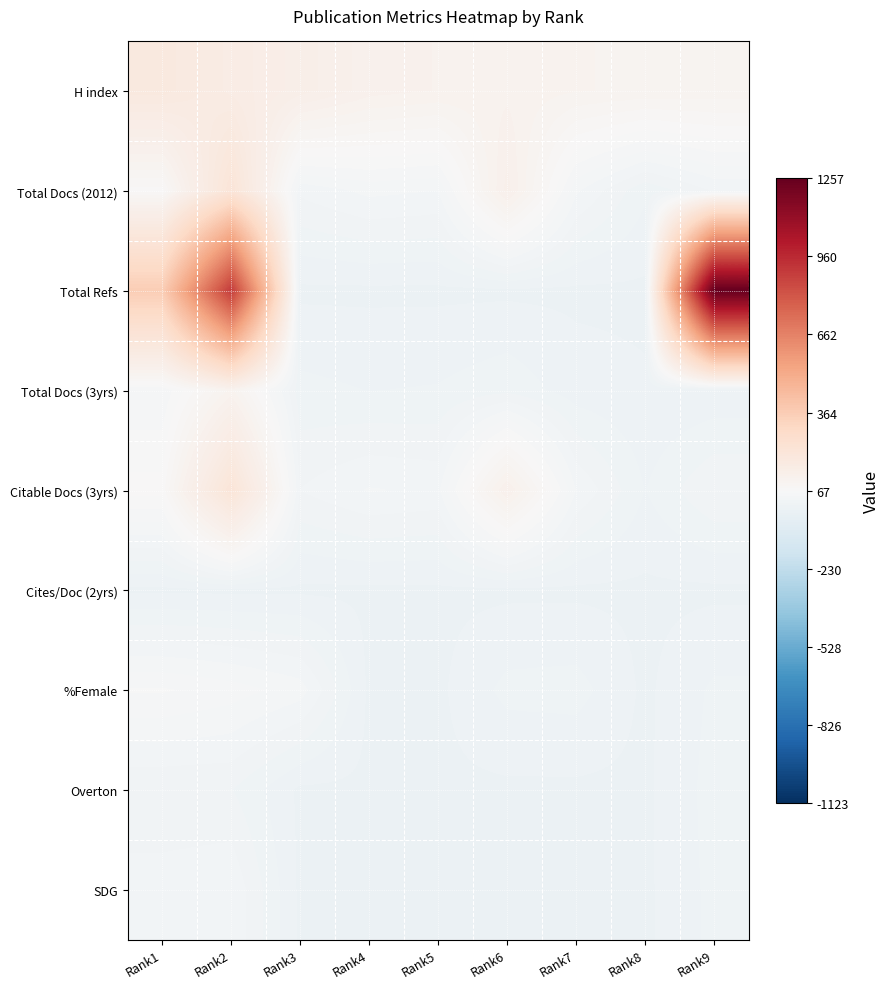

List the series in order of their peak value, highest first.

Total Refs, Total Docs (2012), Citable Docs (3yrs), H index, Total Docs (3yrs), %Female, SDG, Overton, Cites/Doc (2yrs)